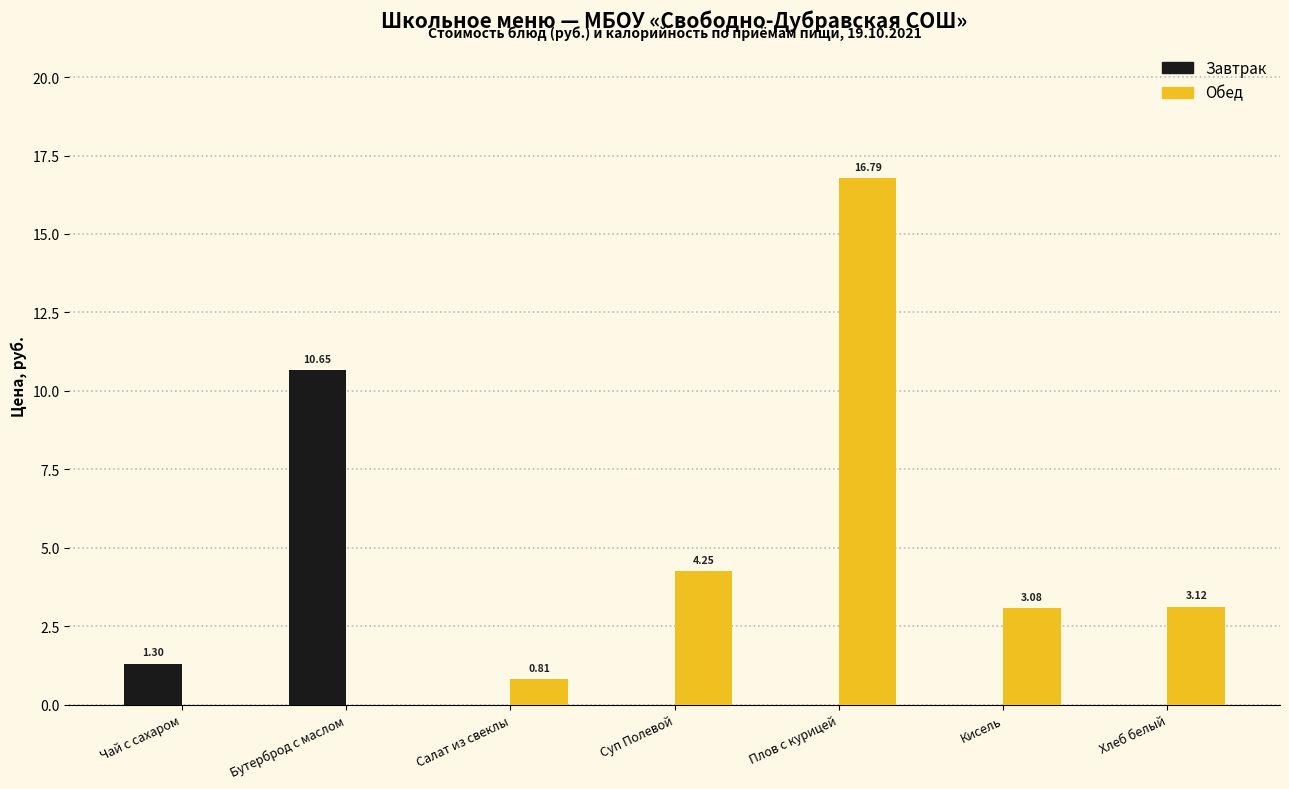

How many groups of bars are there?

7